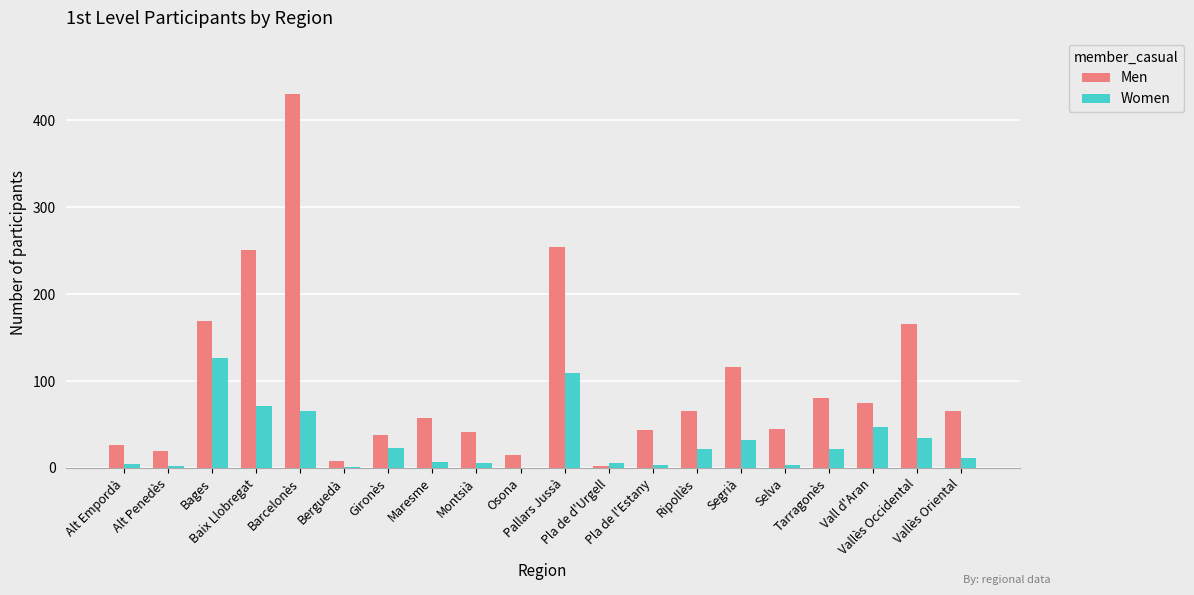

Are the bars grouped side by side (vs. stacked)?

Yes